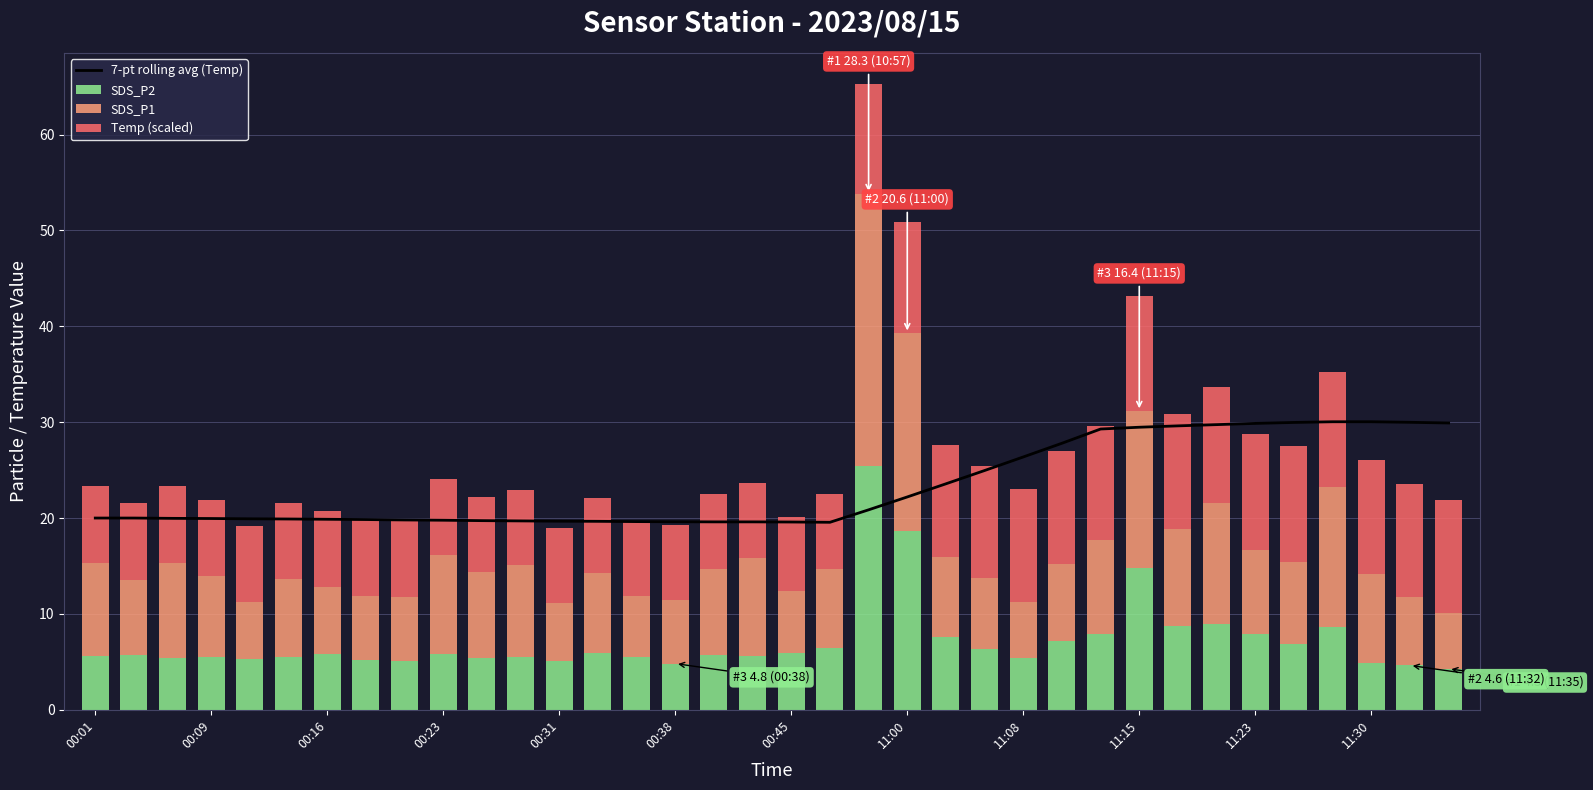

Is it true that SDS_P2 equals 7.9 at 11:23?

True